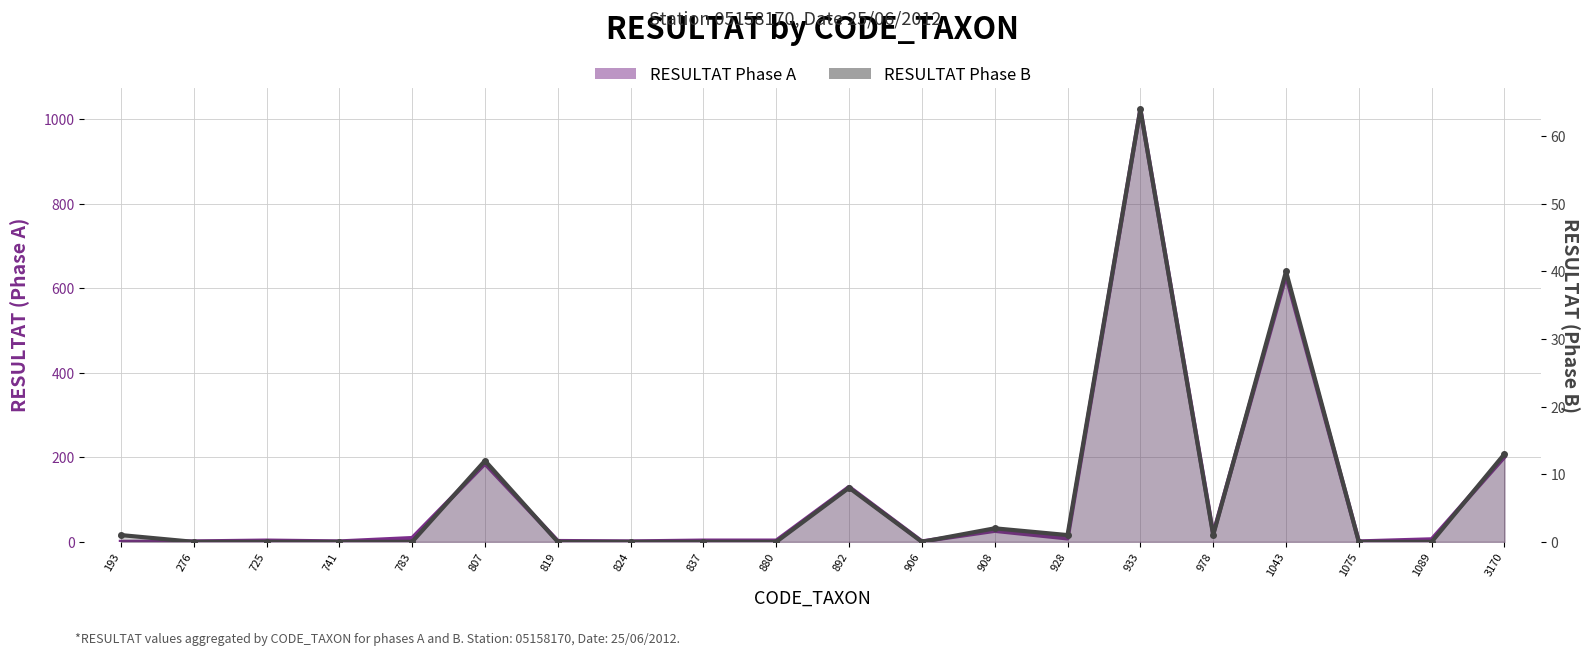

What is the difference between the maximum and minimum values in the RESULTAT Phase A series?

1024